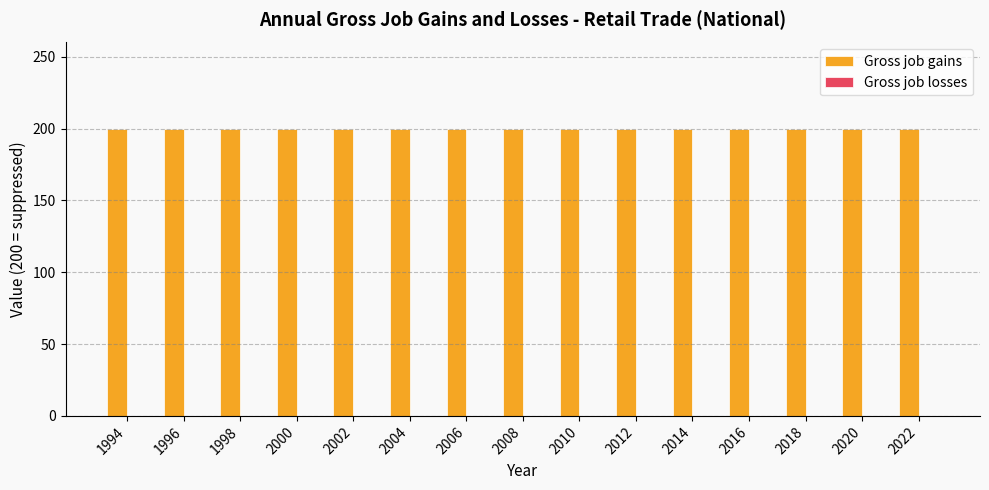

Reading left to right, list all the values displayed in this chart.

Gross job gains: 200	200	200	200	200	200	200	200	200	200	200	200	200	200	200
Gross job losses: 0	0	0	0	0	0	0	0	0	0	0	0	0	0	0